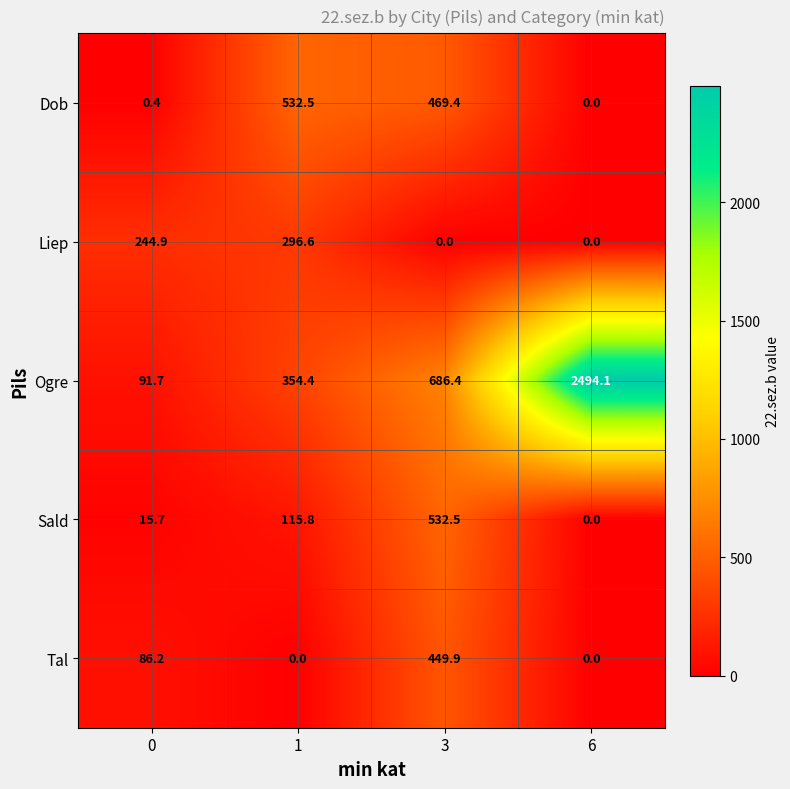

Which series changed the most between 1 and 3?

Tal